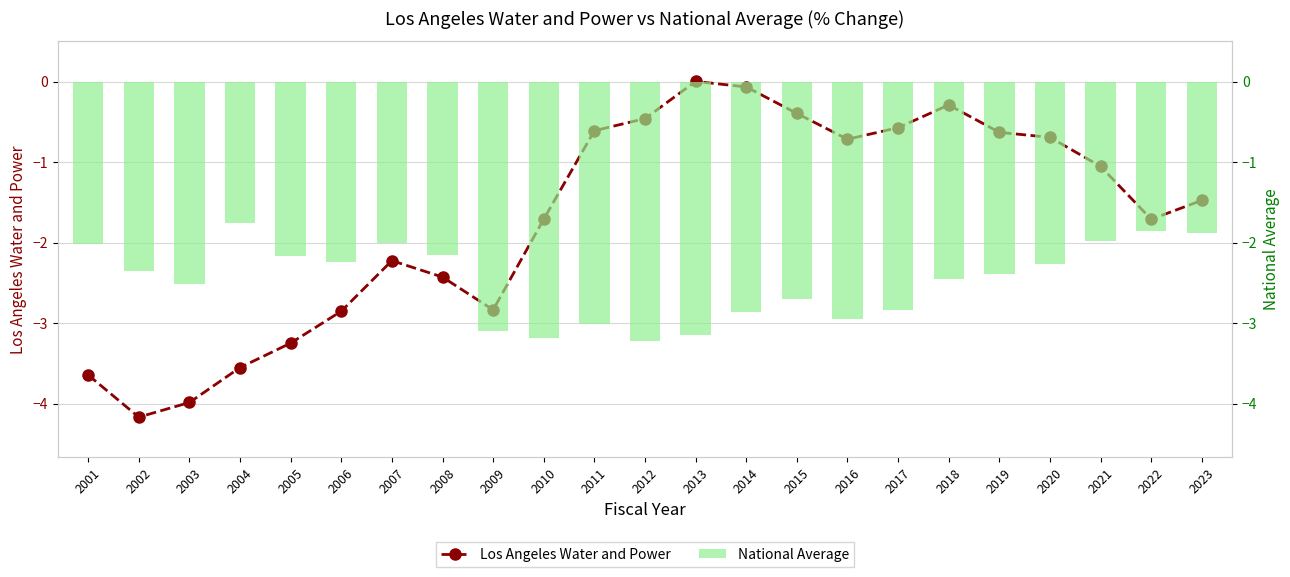

What is the difference between the maximum and second lowest values in the Los Angeles Water and Power series?

4.0